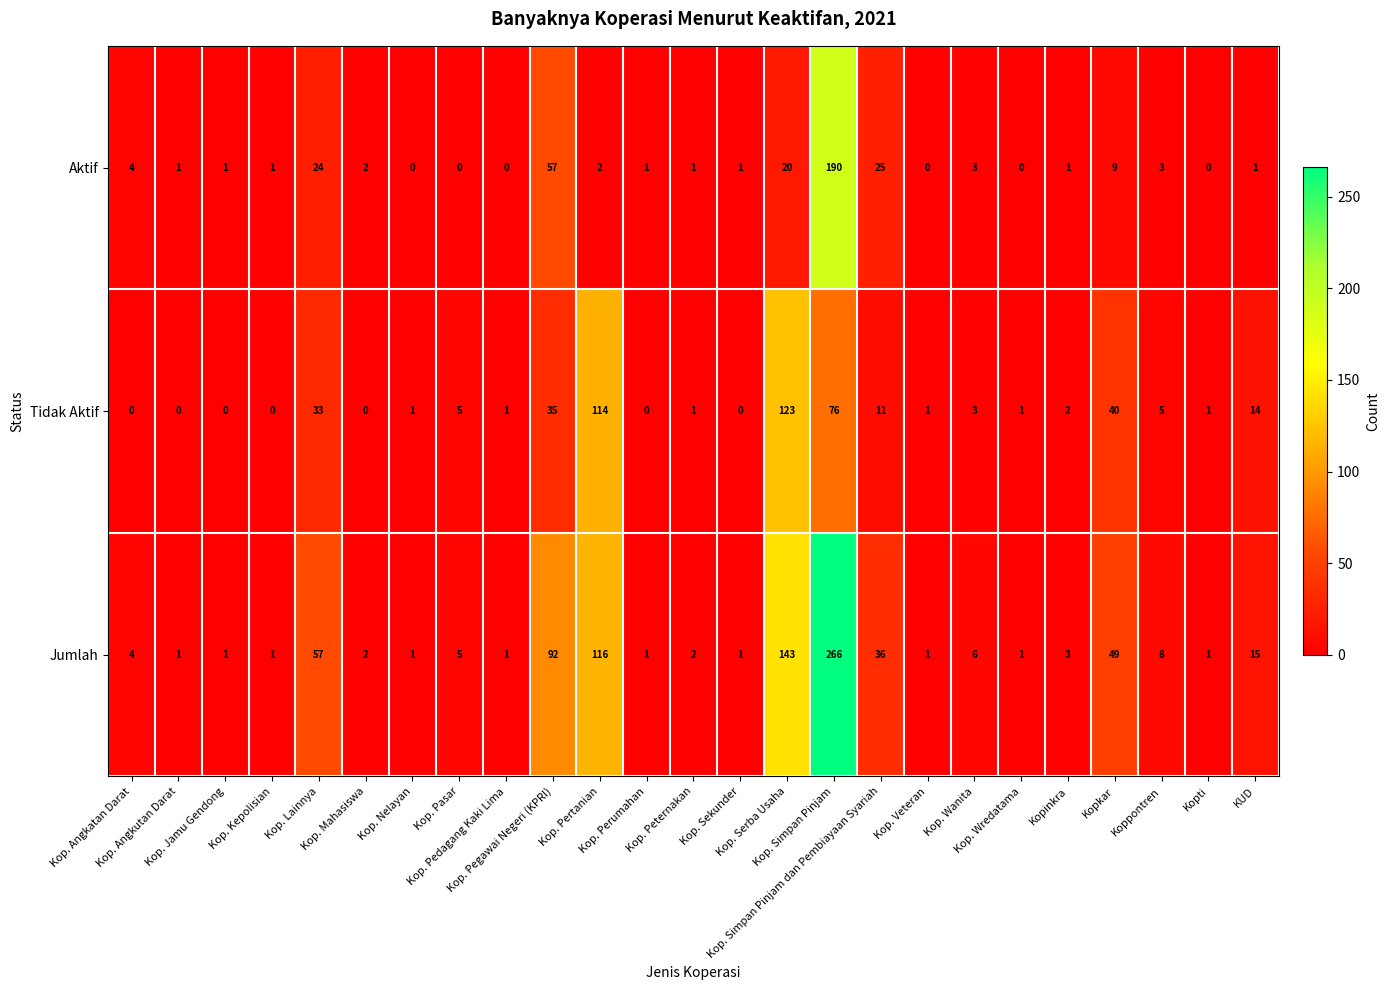

Which series has the largest range (max minus min)?

Jumlah